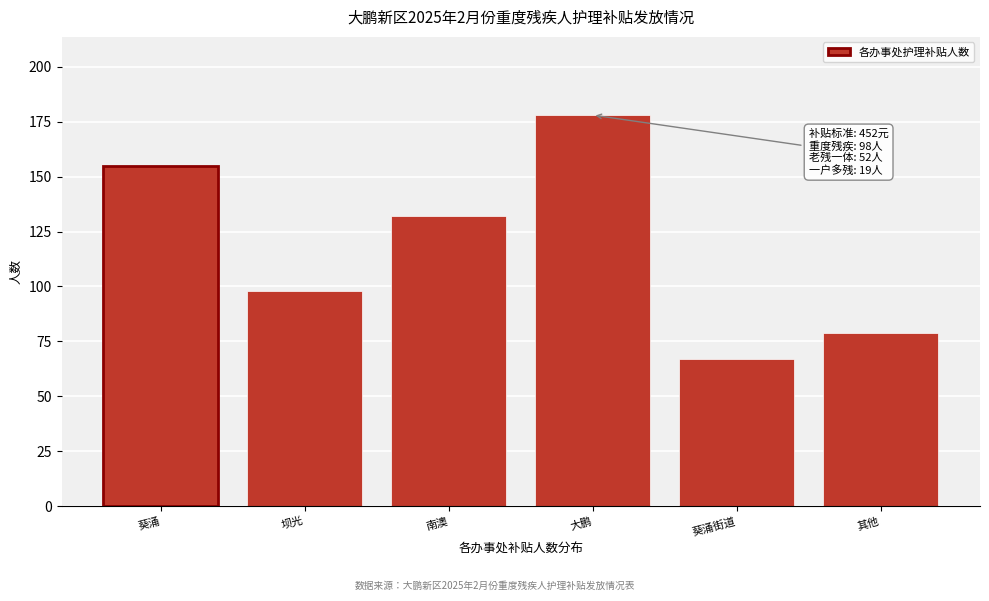

Reading left to right, list all the values displayed in this chart.

155	98	132	178	67	79